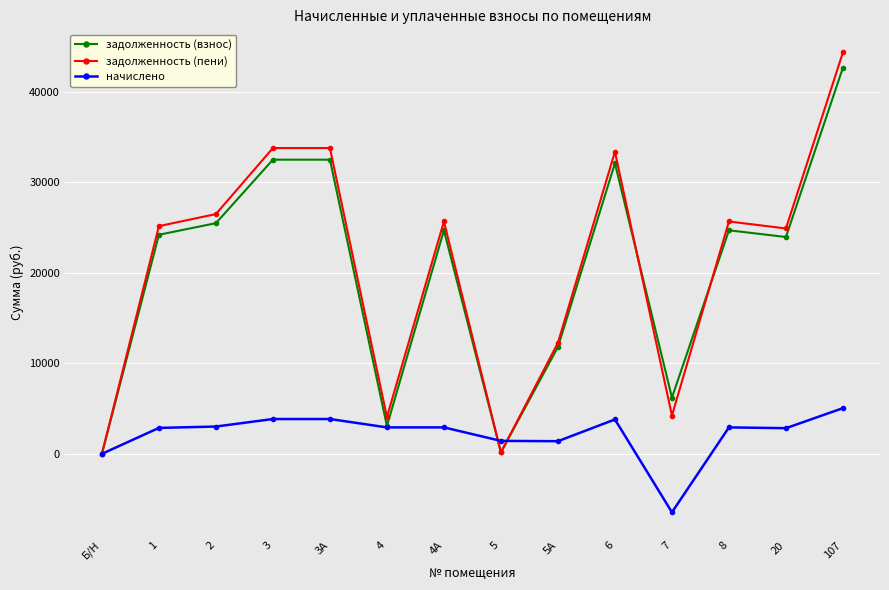

List the series in order of their peak value, highest first.

задолженность (пени), задолженность (взнос), начислено